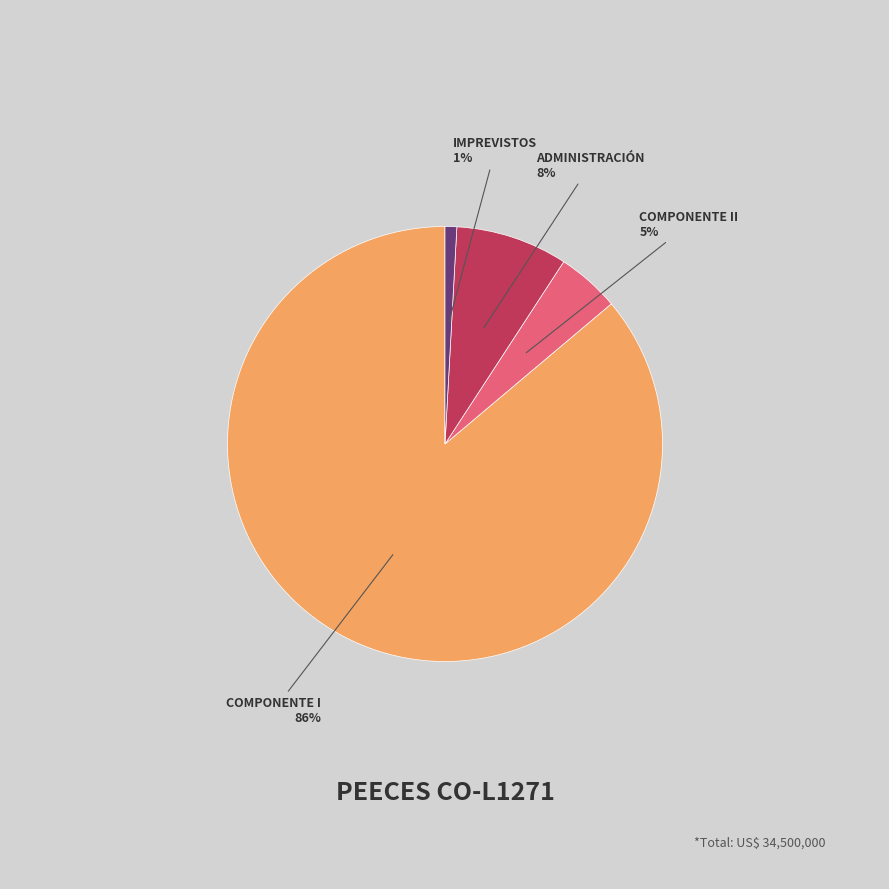

Does any single category account for the majority?

Yes